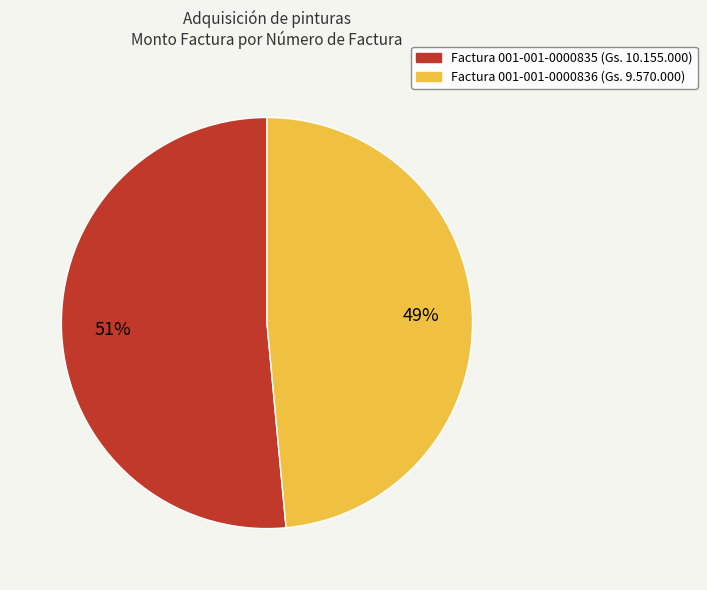

To the nearest percent, what is the average slice percentage?

50%